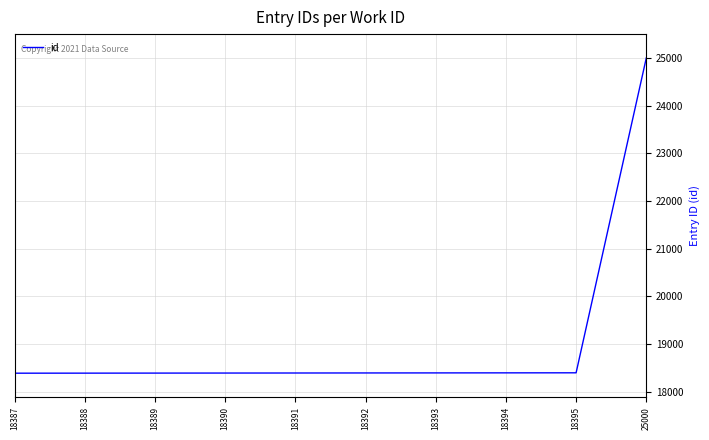

Count the number of data series in this chart.

1